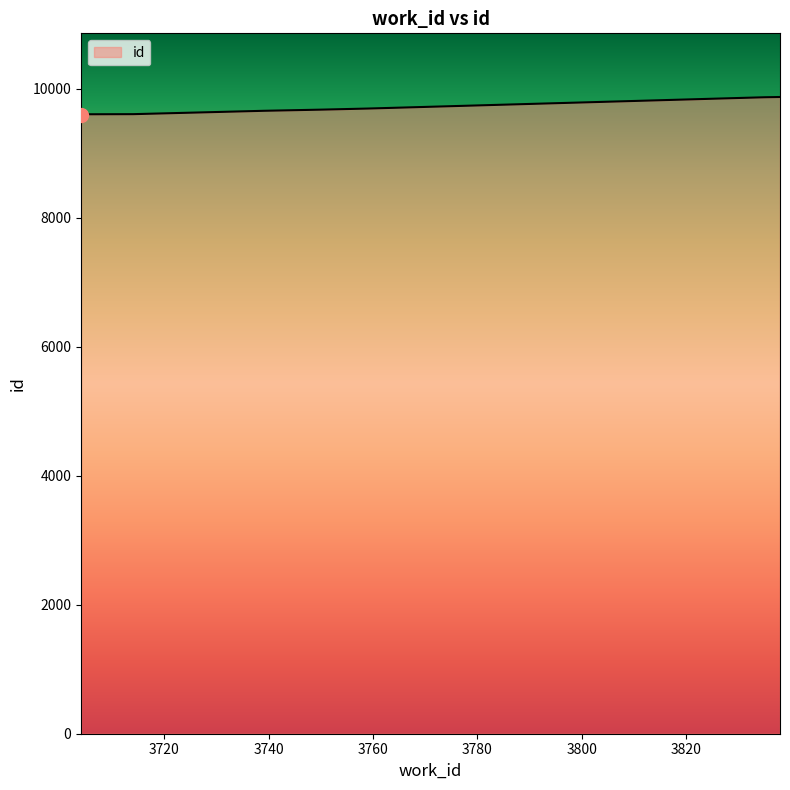

What is the difference between the second highest and minimum values?

273